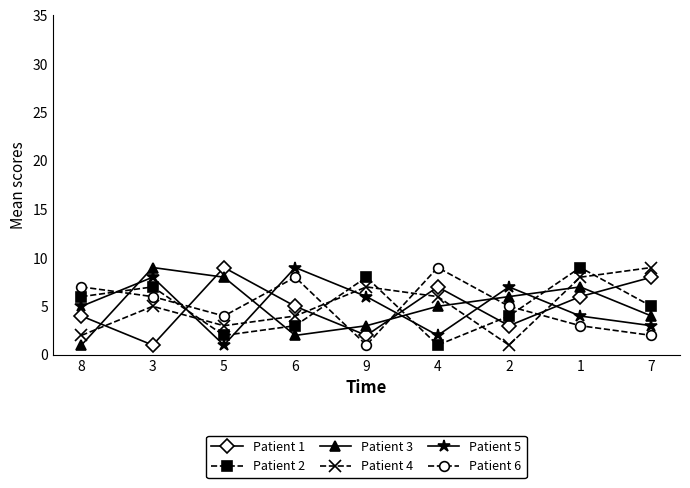

What is the minimum value for Patient 6?

1